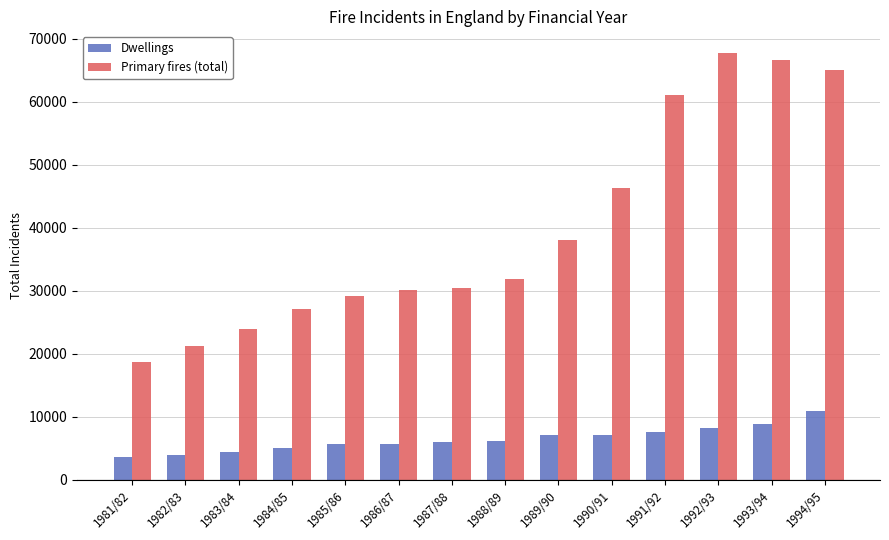

What is the label of the 9th bar from the right?

1986/87